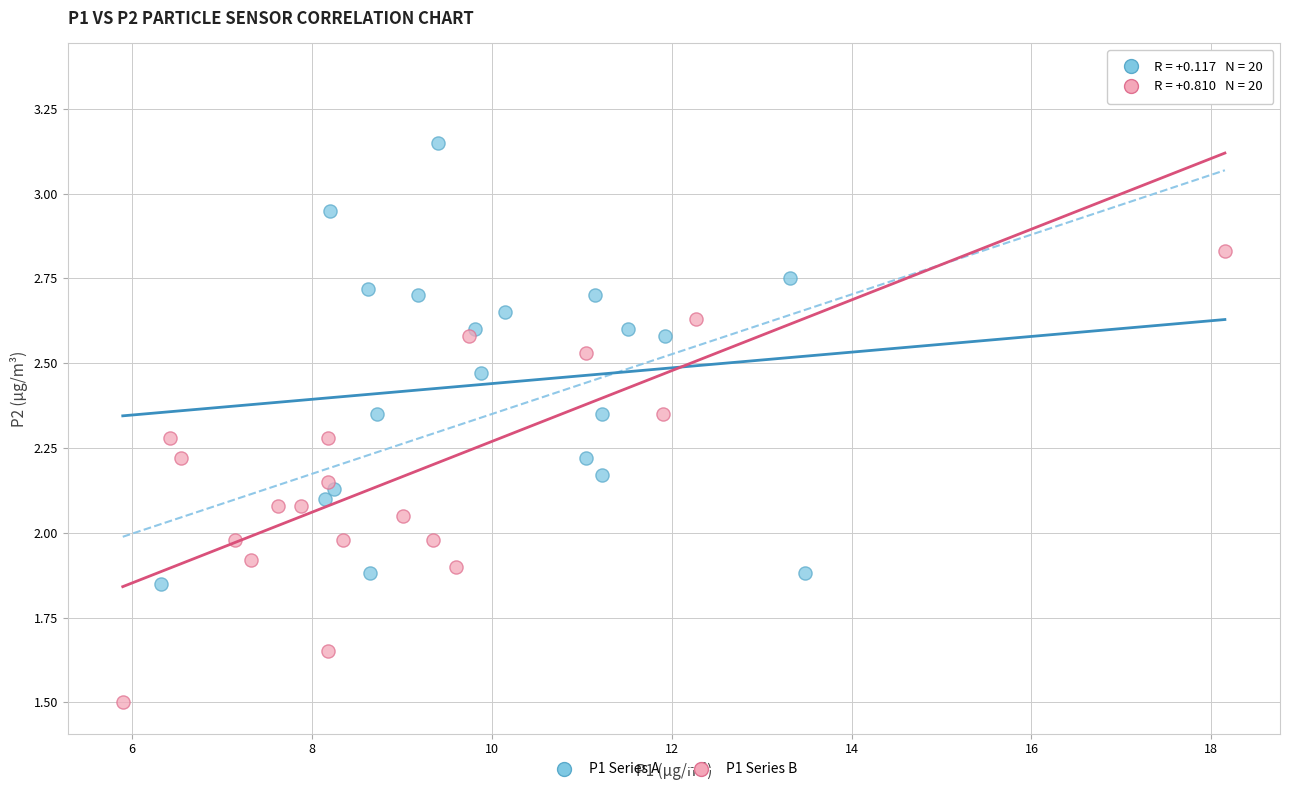

Which series contains the highest Y value?

P1 Series B